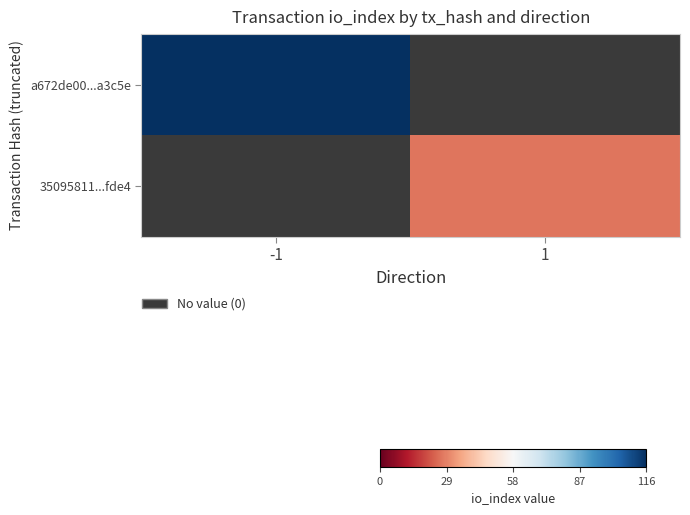

List the series in order of their overall mean, lowest first.

35095811...fde4, a672de00...a3c5e